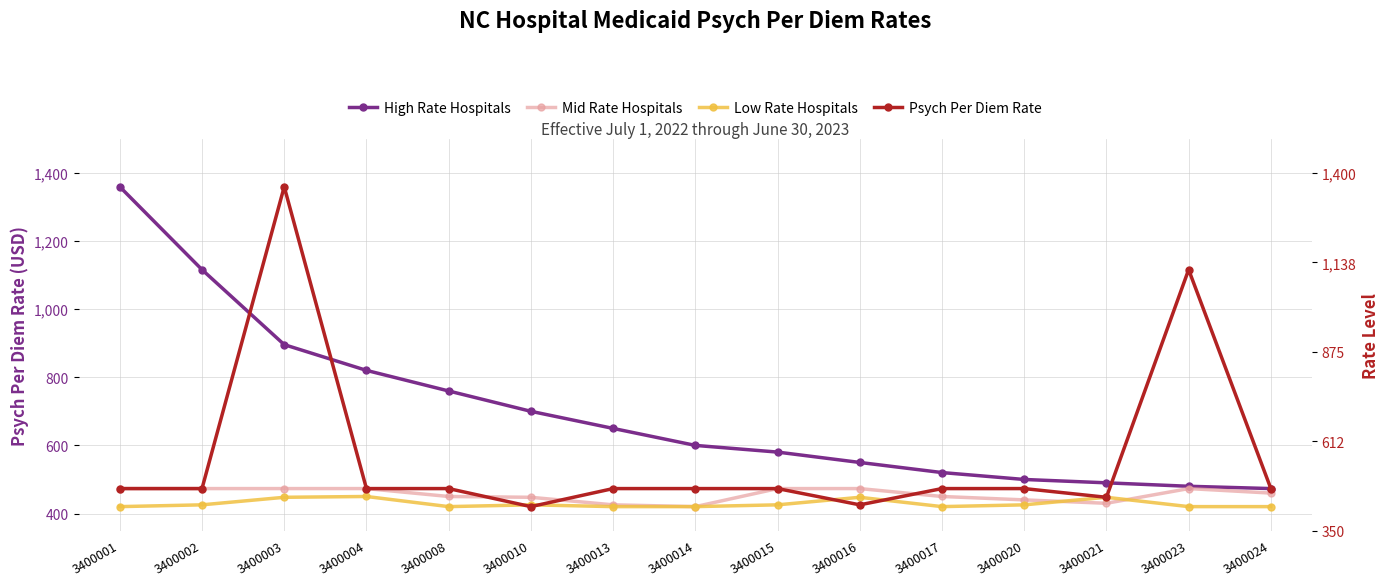

Reading left to right, list all the values displayed in this chart.

High Rate Hospitals: 1360.0	1116.5	896.1	820.5	760.0	700.2	650.0	600.1	580.5	550.0	520.3	500.0	490.1	480.0	473.2
Mid Rate Hospitals: 473.2	473.2	473.2	473.2	450.0	447.6	425.4	420.2	473.2	473.2	450.0	440.0	430.0	473.2	460.0
Low Rate Hospitals: 420.2	425.4	447.6	450.0	420.2	425.4	420.2	420.2	425.4	447.6	420.2	425.4	447.6	420.2	420.2
Psych Per Diem Rate: 473.2	473.2	1360.0	473.2	473.2	420.2	473.2	473.2	473.2	425.4	473.2	473.2	447.6	1116.5	473.2